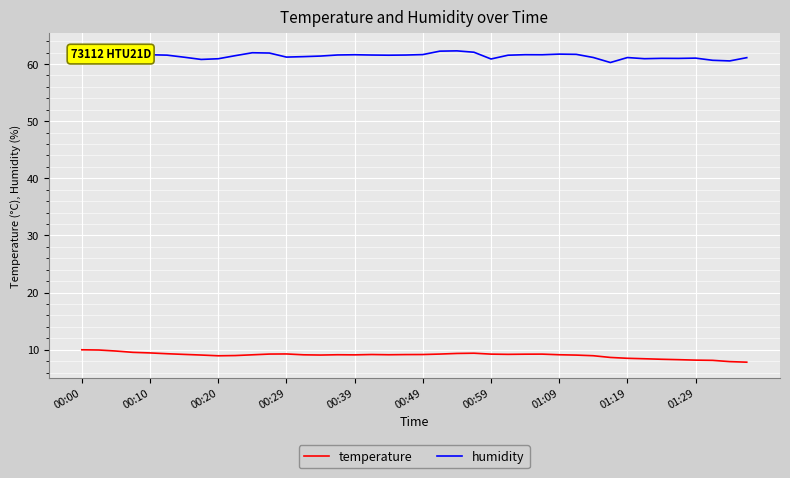

The temperature series shows 9.1 at 29. True or false?

True